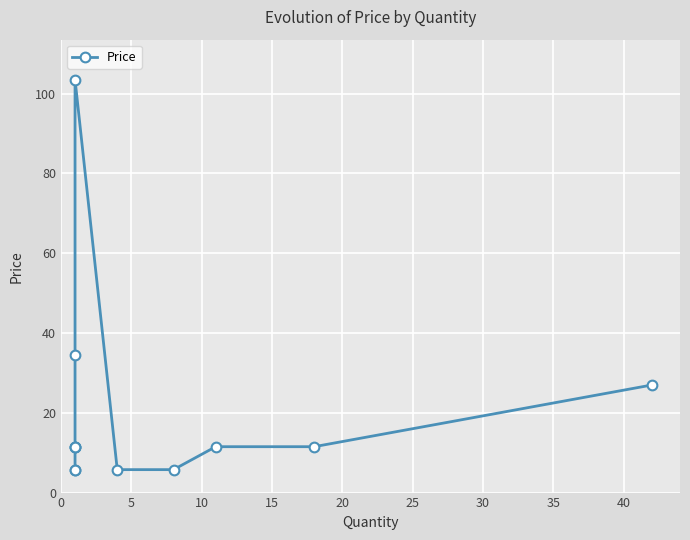

How many lines are shown in the chart?

1